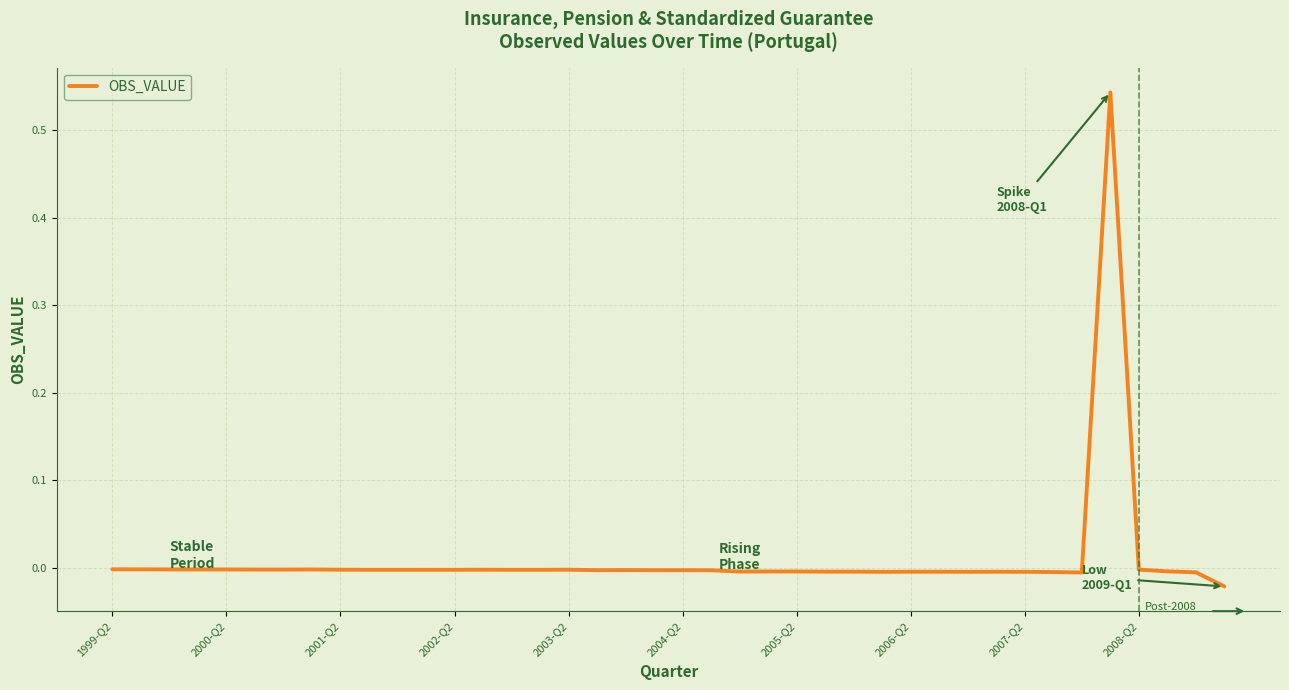

How many categories are shown in the chart?

40